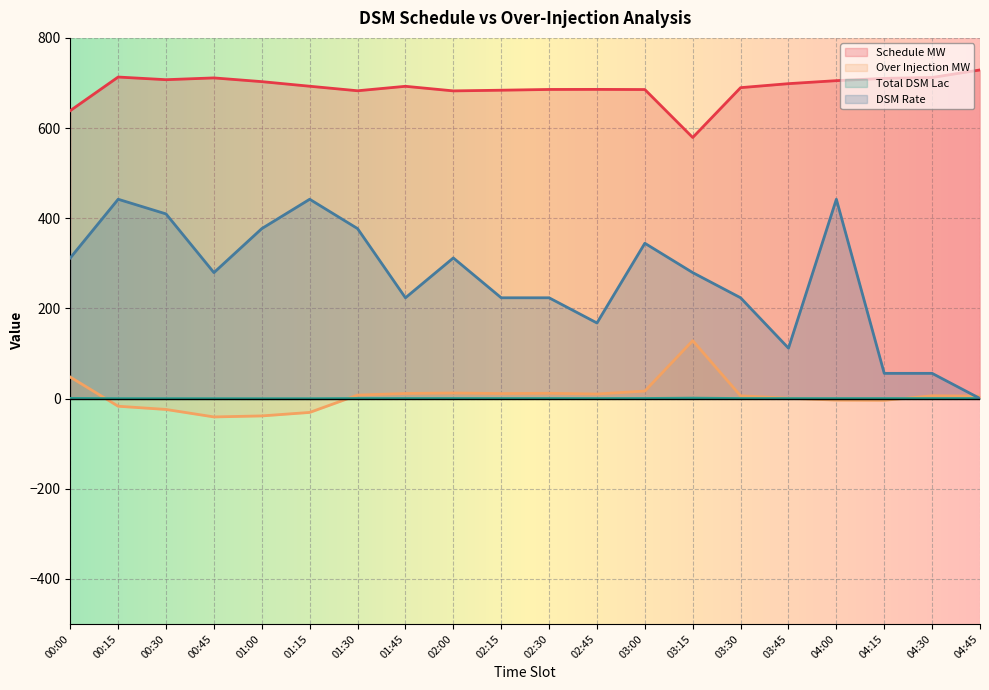

What is the label of the 1st point from the left?

00:00